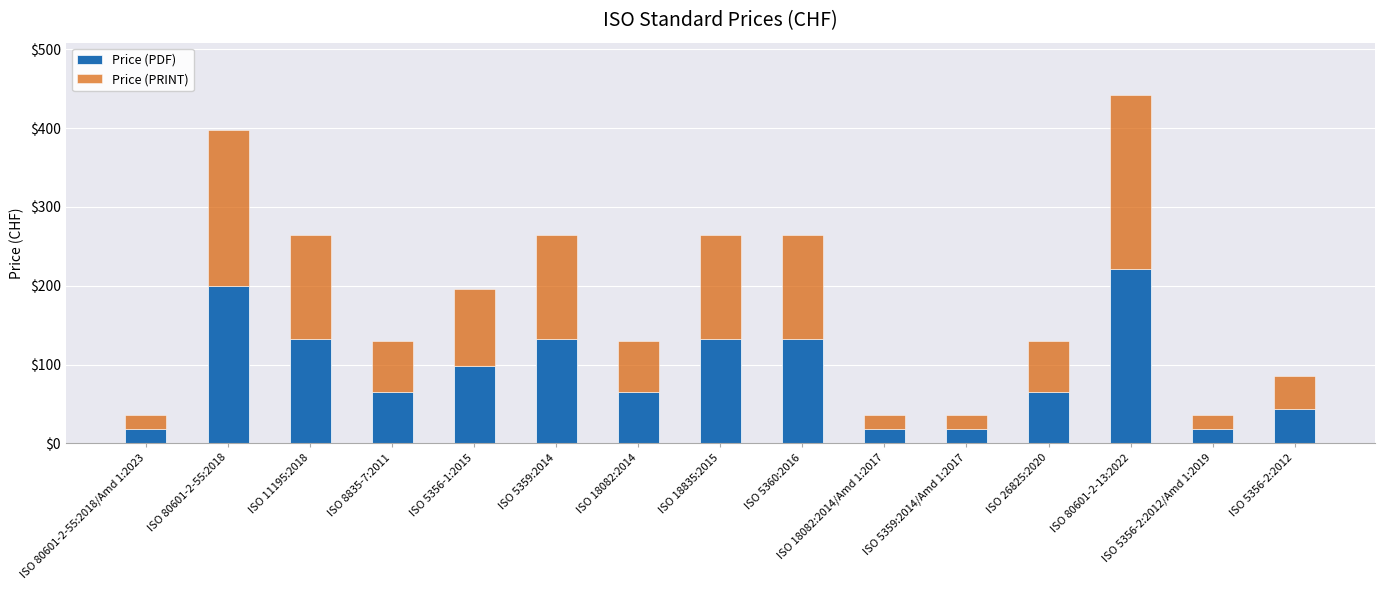

What is the sum of all Price (PDF) values?

1356